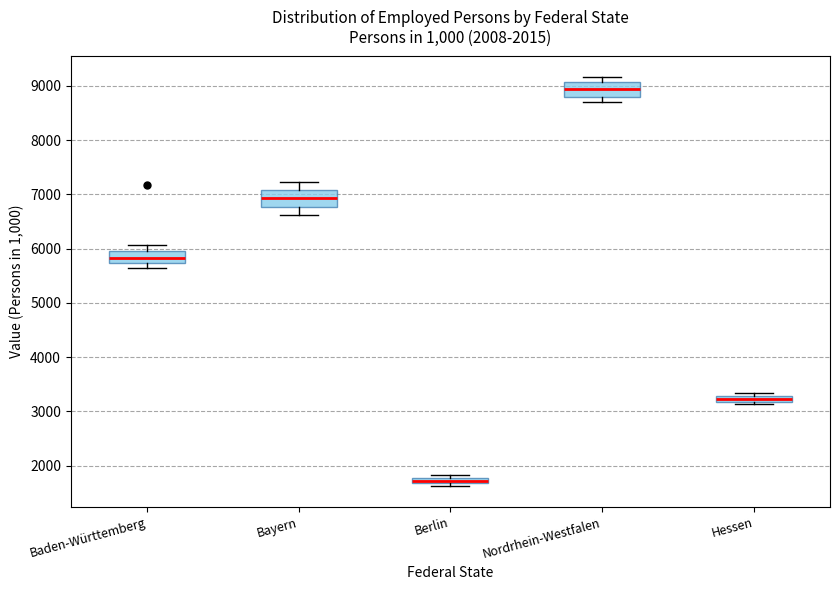

Which box's median line is the lowest?

Berlin